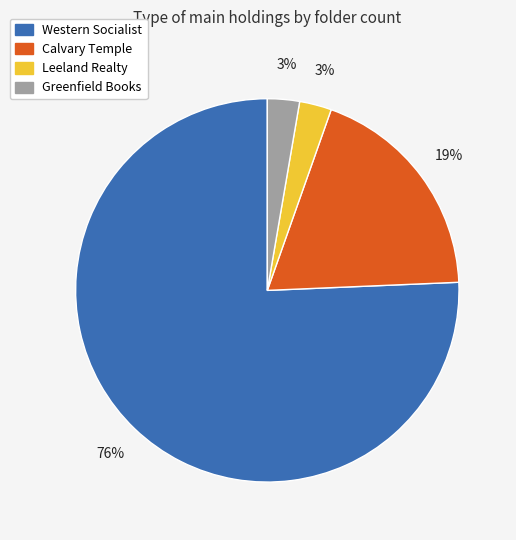

Is there any slice that represents more than half of the pie?

Yes